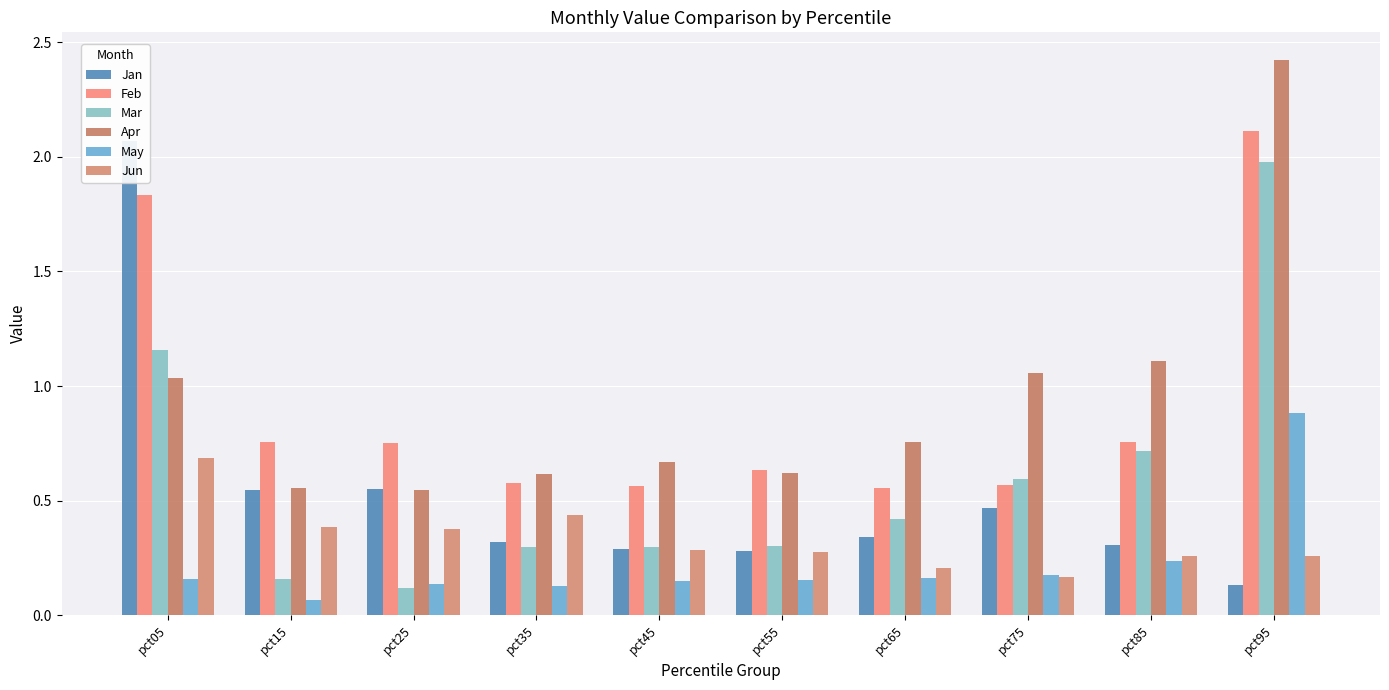

Count the number of data series in this chart.

6